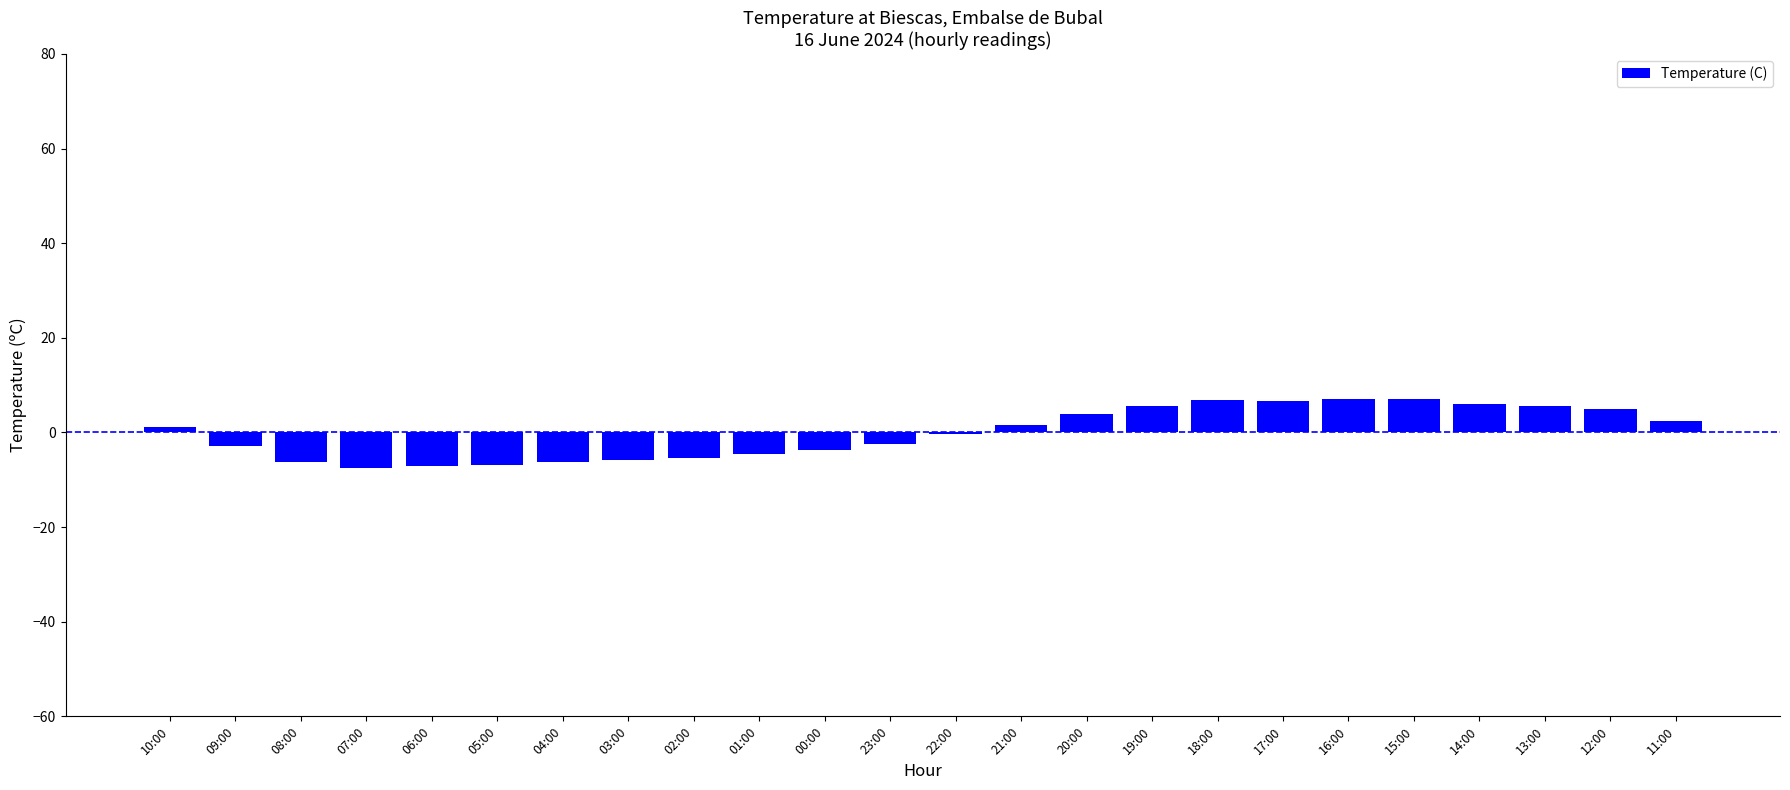

What is the maximum value shown in the chart?

7.1